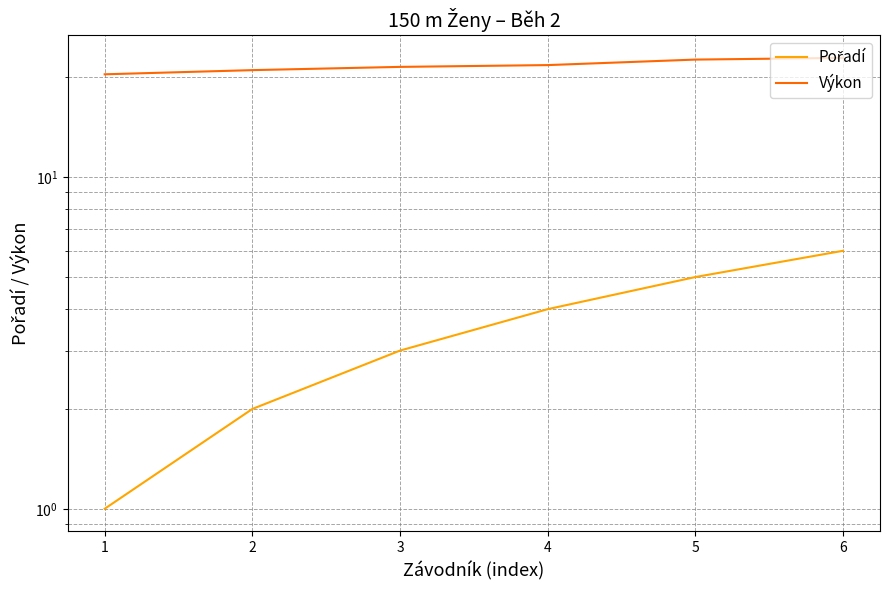

Which category has the lowest value in the Pořadí series?

1